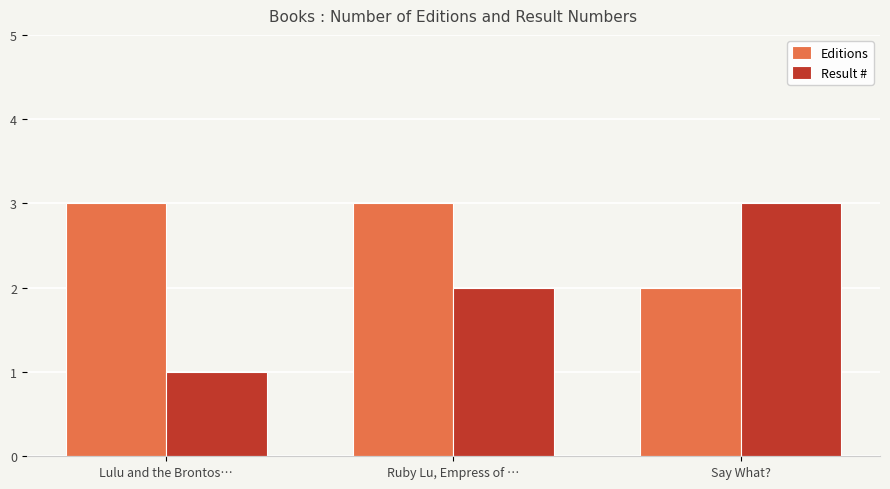

At Say What?, list the series in order from largest to smallest.

Result #, Editions